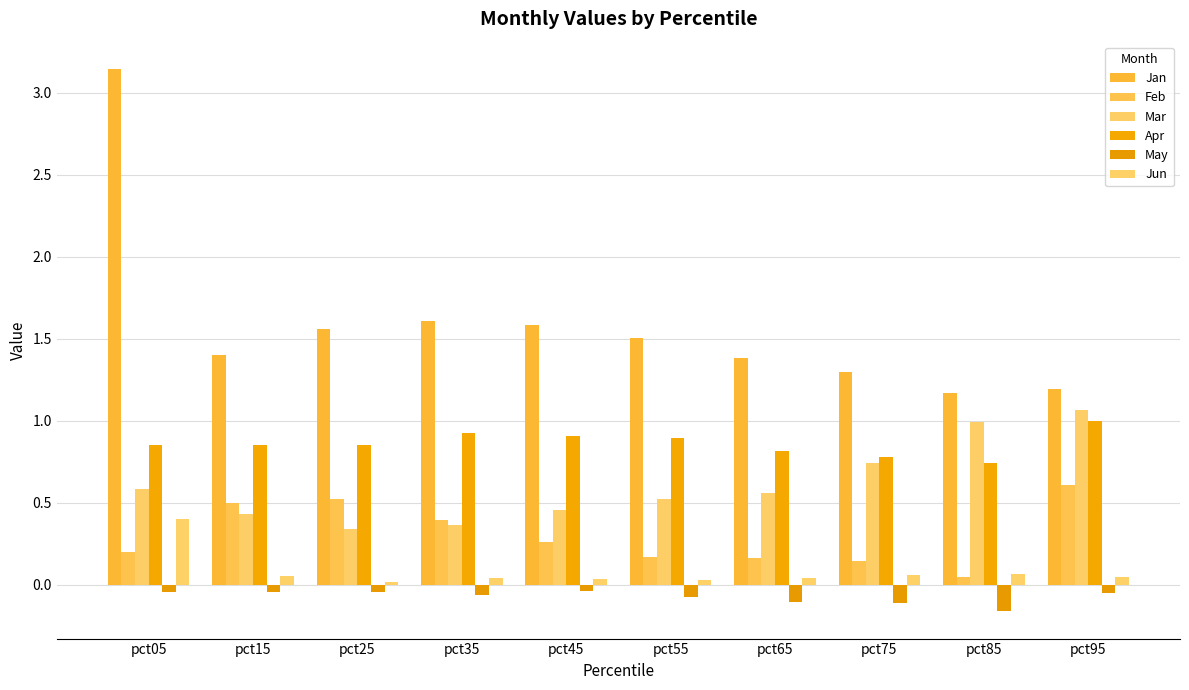

Which series has the largest total across all categories?

Jan